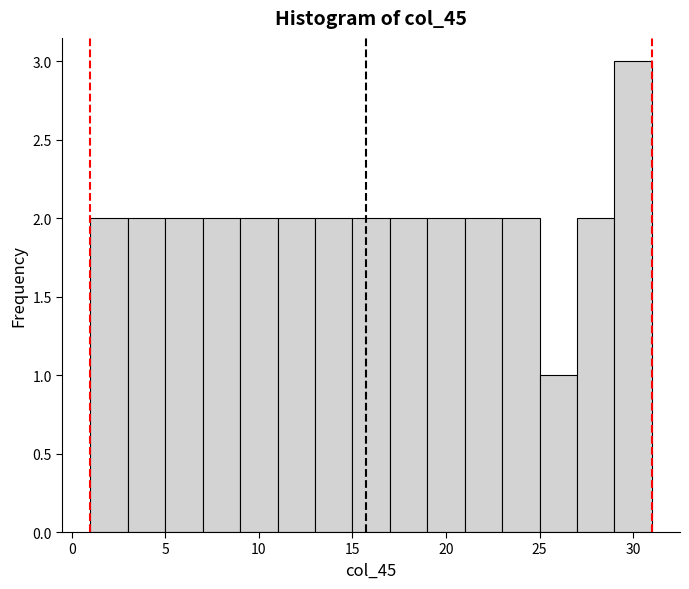

Reading left to right, list every bar in this chart as the range it spans on the x-axis followed by its height. The values are not printed on the chart, so give them approximately, as read against the axis.

1 to 3: 2
3 to 5: 2
5 to 7: 2
7 to 9: 2
9 to 11: 2
11 to 13: 2
13 to 15: 2
15 to 17: 2
17 to 19: 2
19 to 21: 2
21 to 23: 2
23 to 25: 2
25 to 27: 1
27 to 29: 2
29 to 31: 3